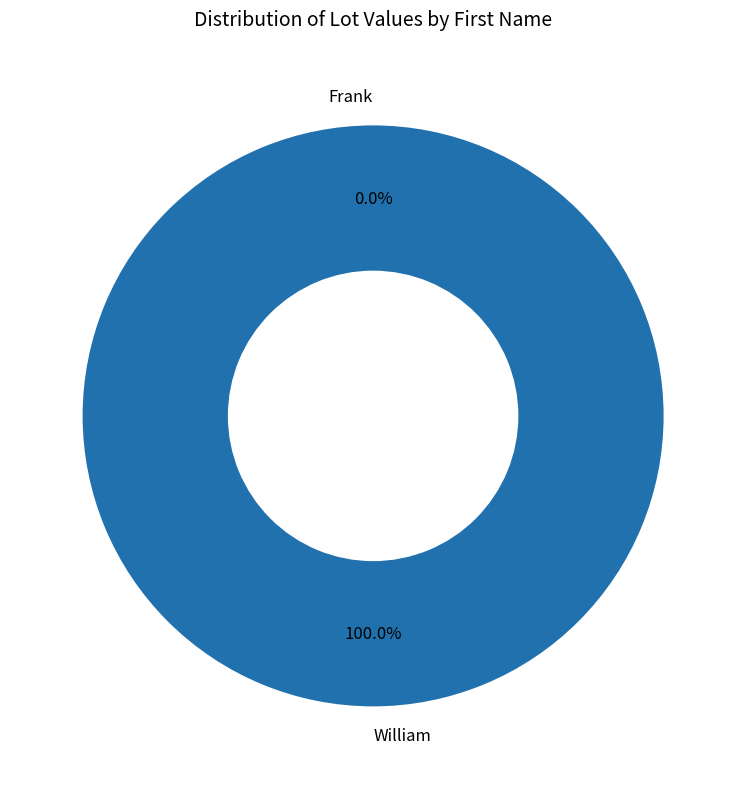

Do Frank and William together represent more than half of the pie?

Yes